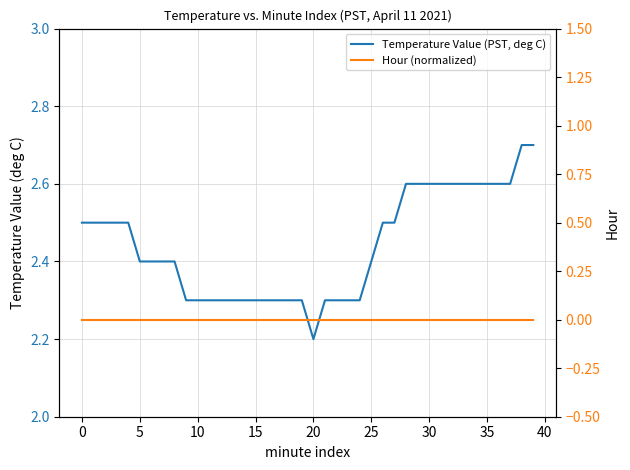

What is the minimum value for Temperature Value (PST, deg C)?

2.2